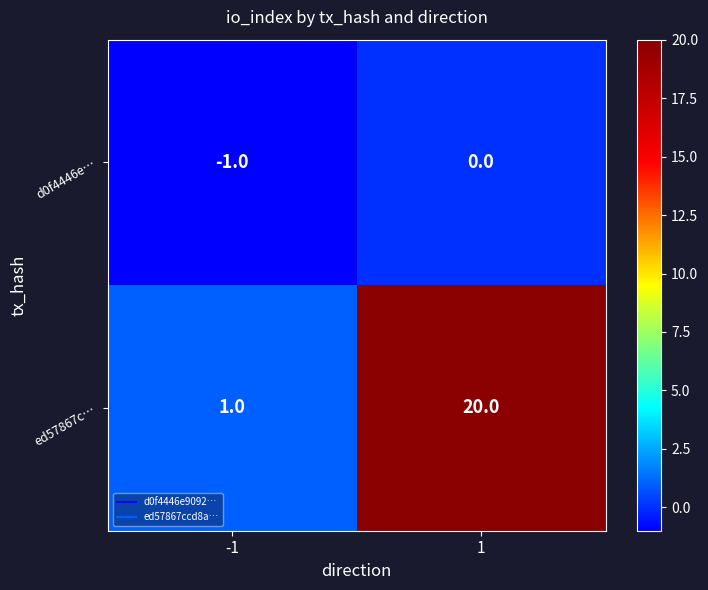

What value does the ed57867c… series have at 1, to the nearest 10?

20